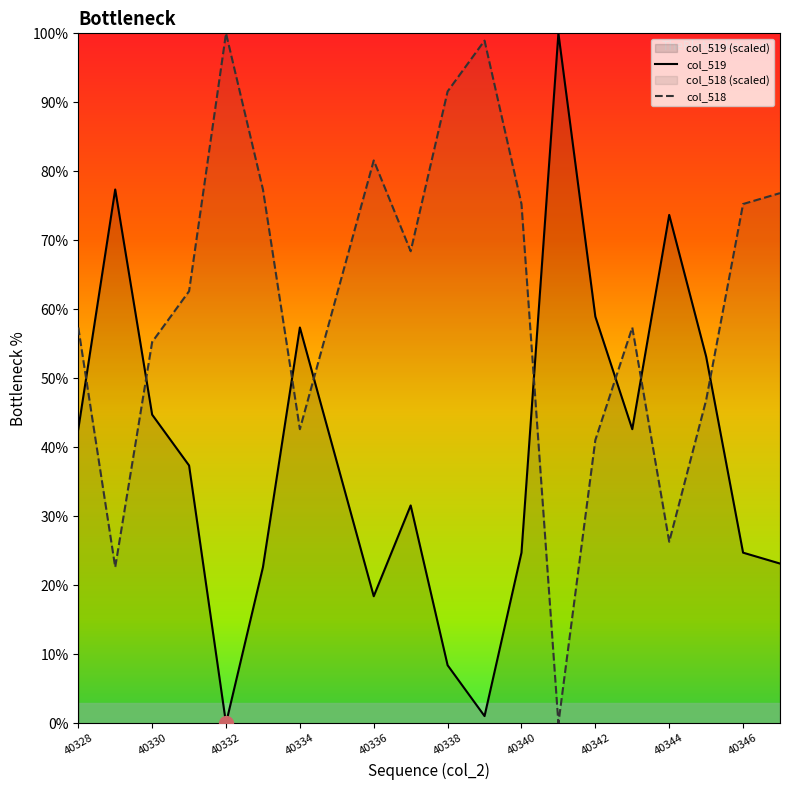

List the series in order of their overall mean, lowest first.

col_519, col_518